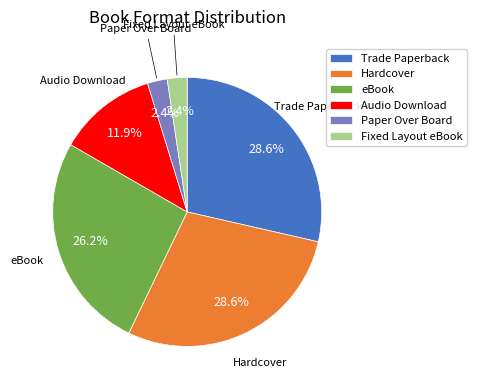

The Paper Over Board slice represents 2% of the pie. True or false?

True